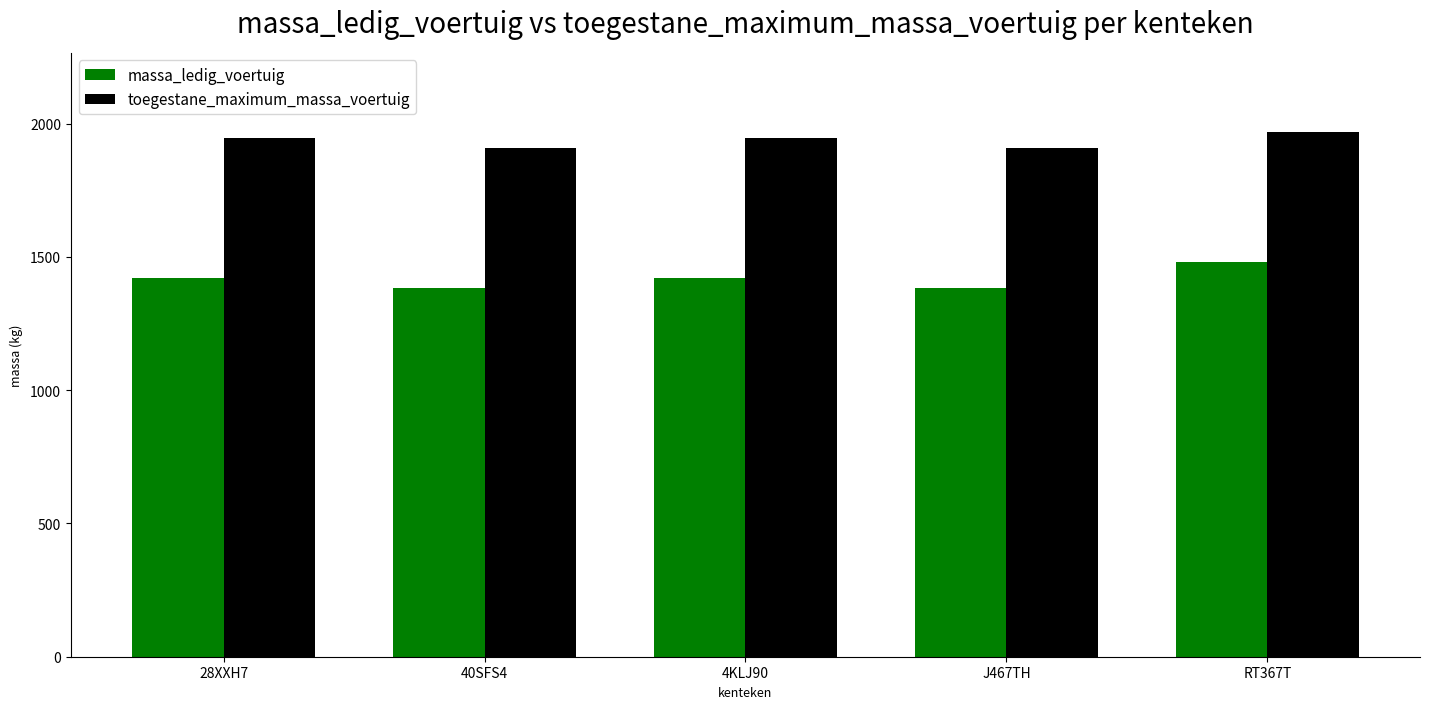

At 4KLJ90, list the series in order from largest to smallest.

toegestane_maximum_massa_voertuig, massa_ledig_voertuig